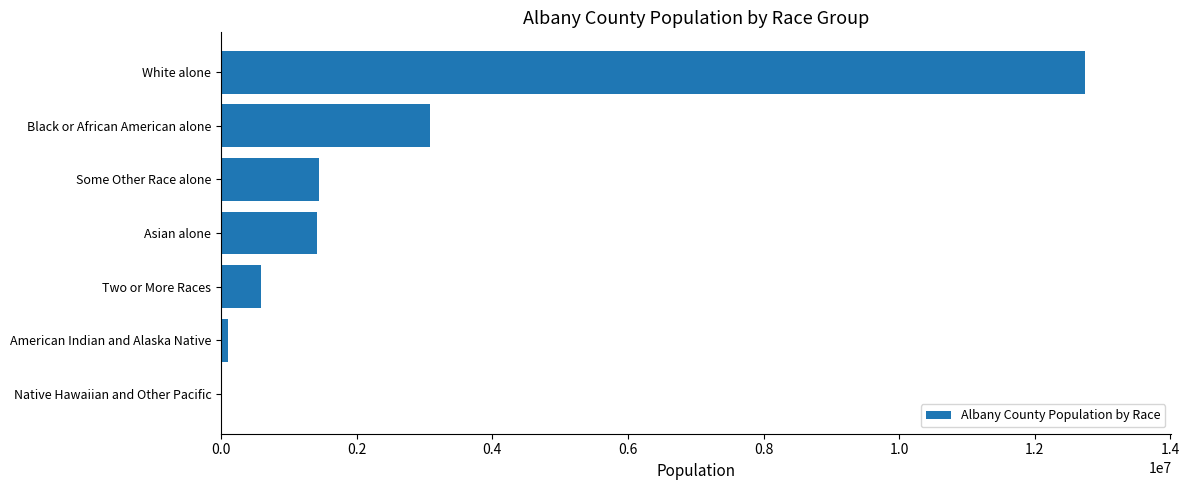

Between American Indian and Alaska Native and Some Other Race alone, which is larger?

Some Other Race alone